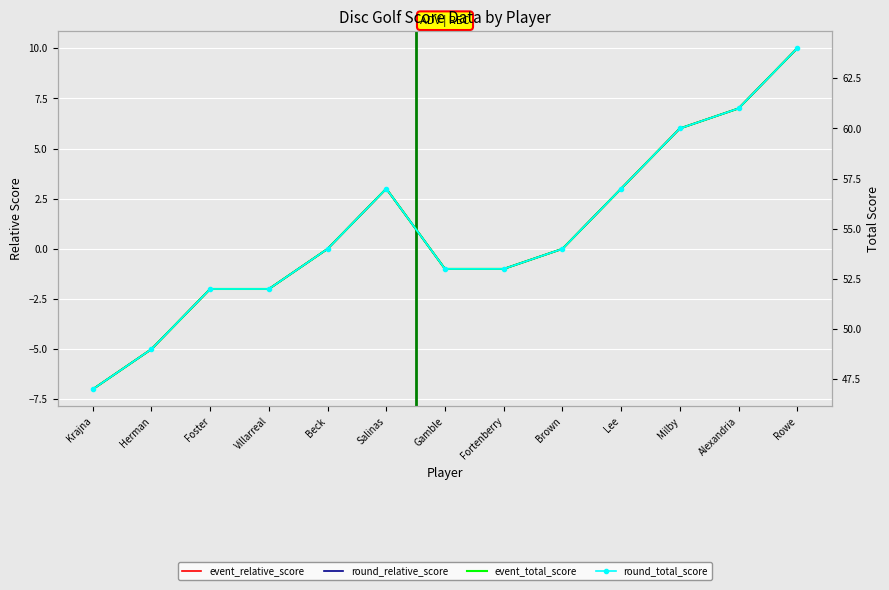

What is the difference between the maximum and second lowest values in the event_relative_score series?

15